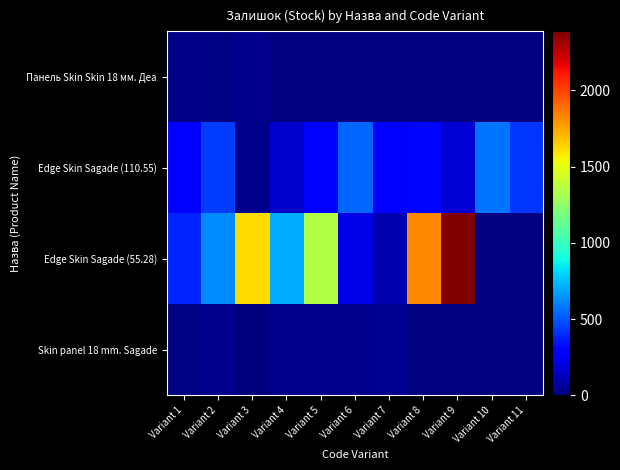

True or false: Edge Skin Sagade (110.55) has a value of 427.0 at Variant 11.

True